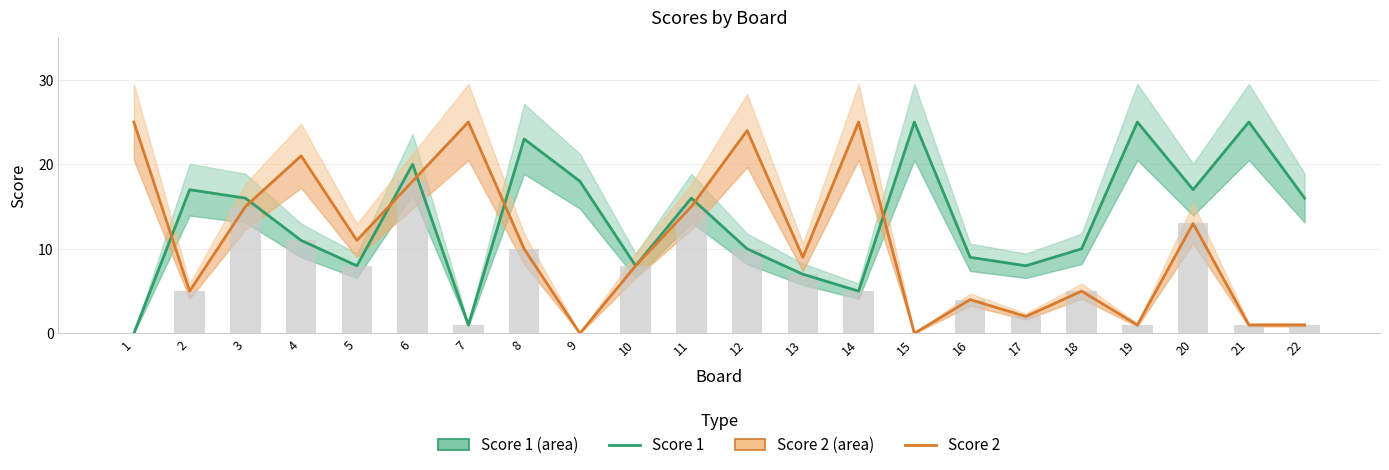

Rank the categories by Score 2 value from lowest to highest.

9, 15, 19, 21, 22, 17, 16, 2, 18, 10, 13, 8, 5, 20, 3, 11, 6, 4, 12, 1, 7, 14